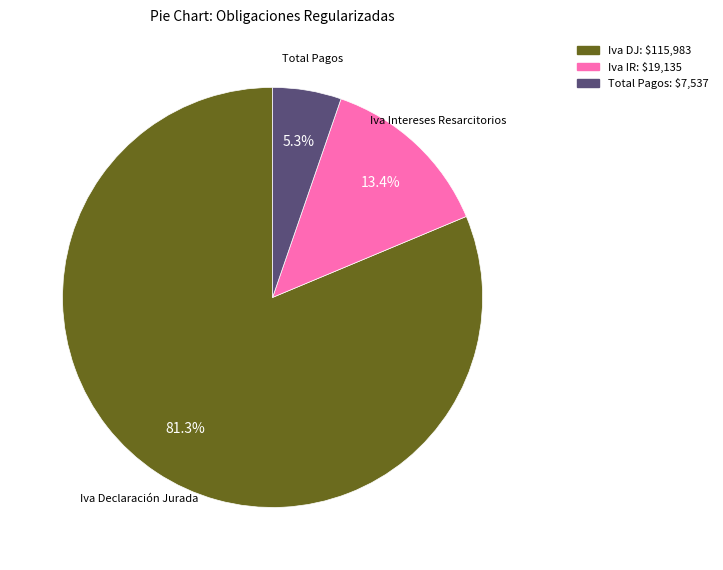

What is the largest slice in the pie chart?

Iva DJ: $115,983